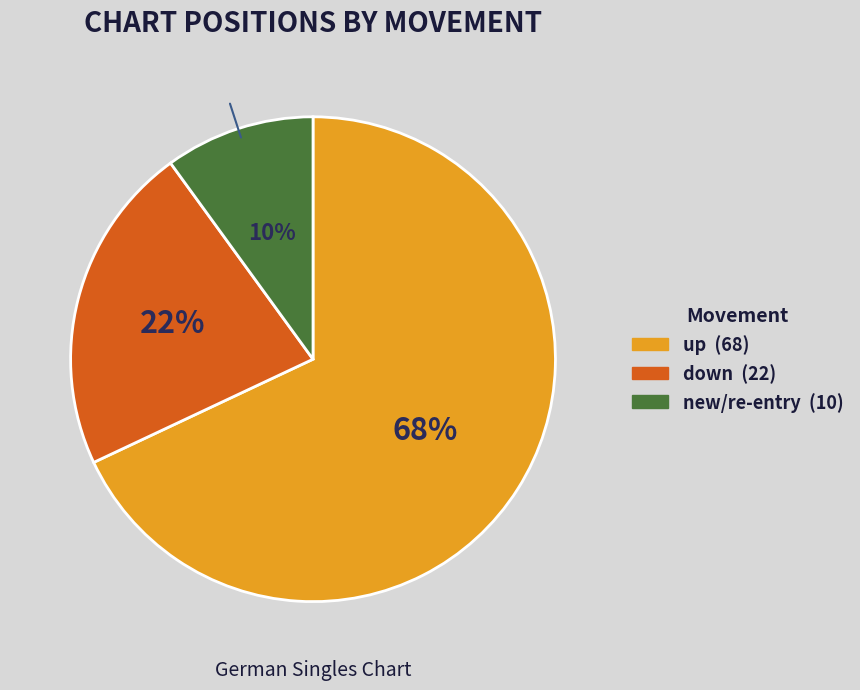

Is there any slice that represents more than half of the pie?

Yes